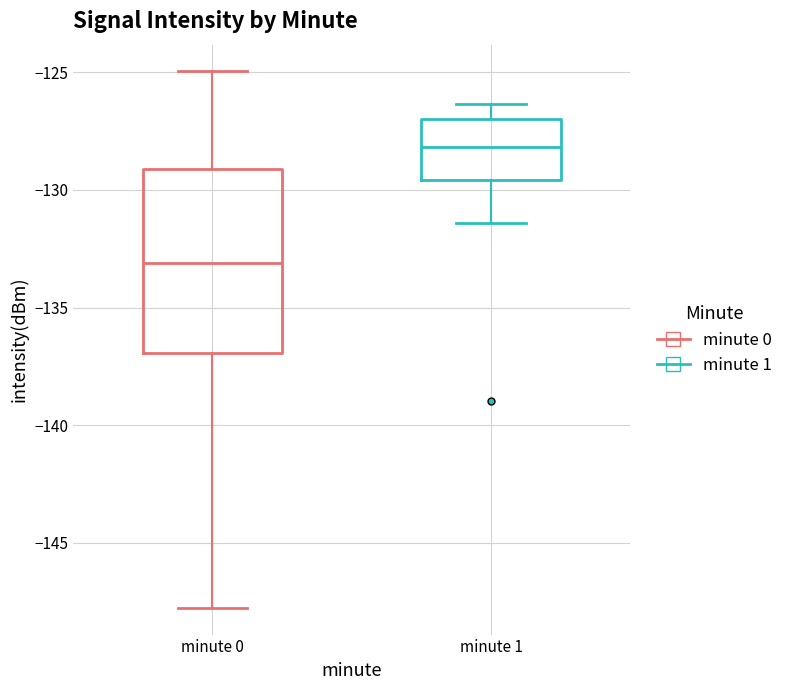

Reading left to right, transcribe this box plot: for each box, give where its median line is, the range the box spans, and where its two whiskers end, as read against the y-axis. The values are not printed on the chart, so give them approximately, as read against the axis.

minute 0: median -133.0, box -137.0 to -129.0, whiskers -148.0 to -125.0
minute 1: median -128.0, box -129.5 to -127.0, whiskers -131.5 to -126.5